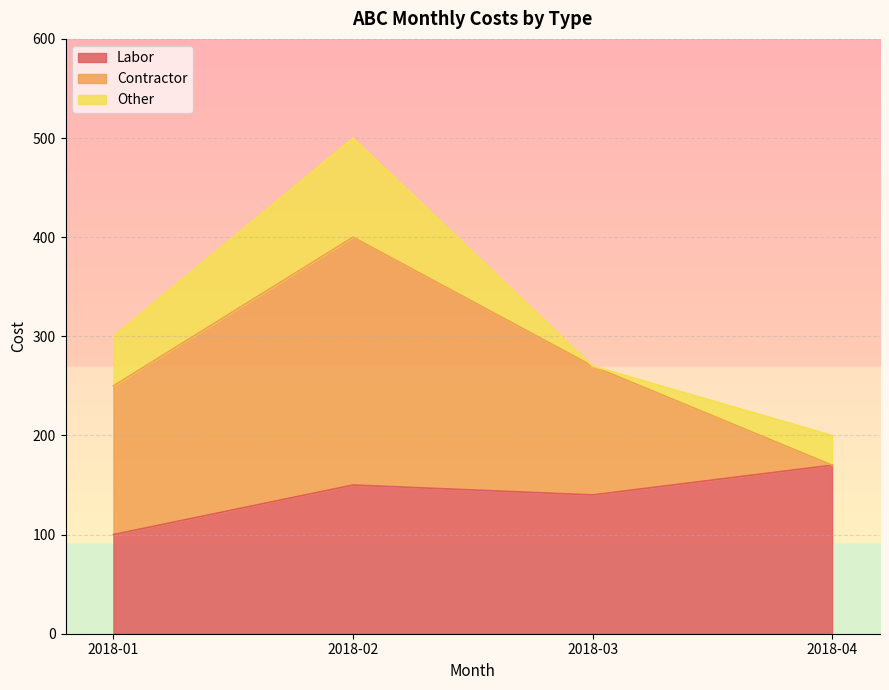

True or false: Other and Labor cross at least once.

False